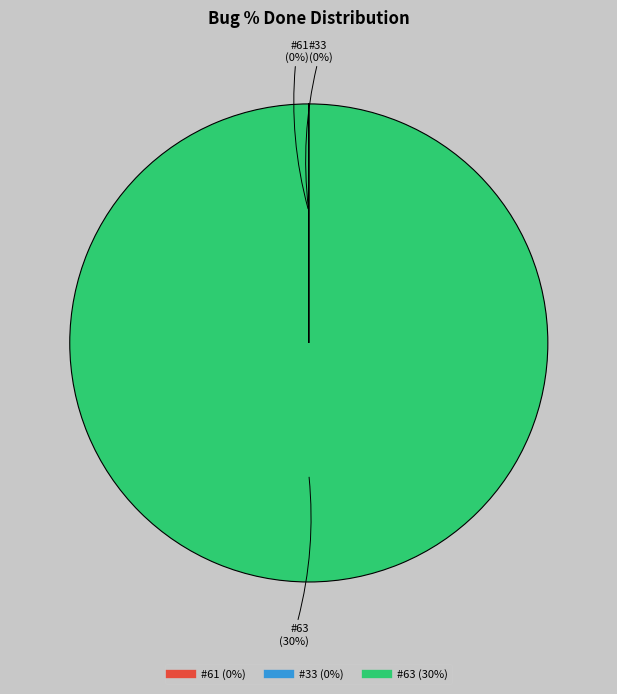

Which has a higher value, #33 or #61?

#33